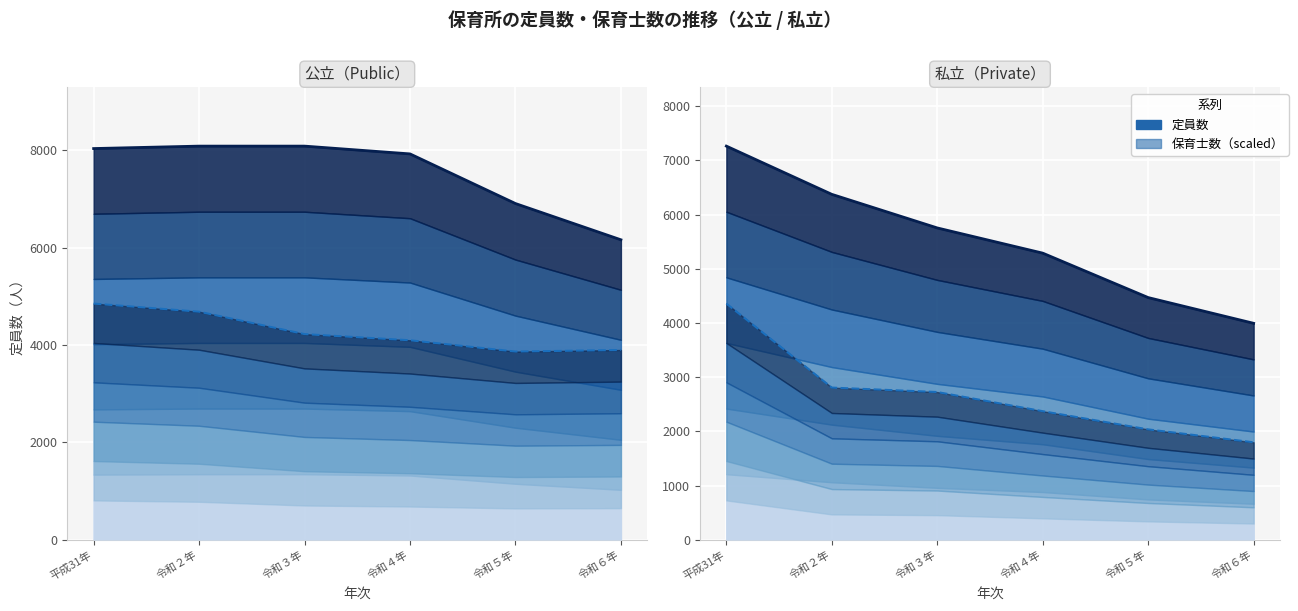

List the series in order of their peak value, lowest first.

保育士数（scaled）, 定員数